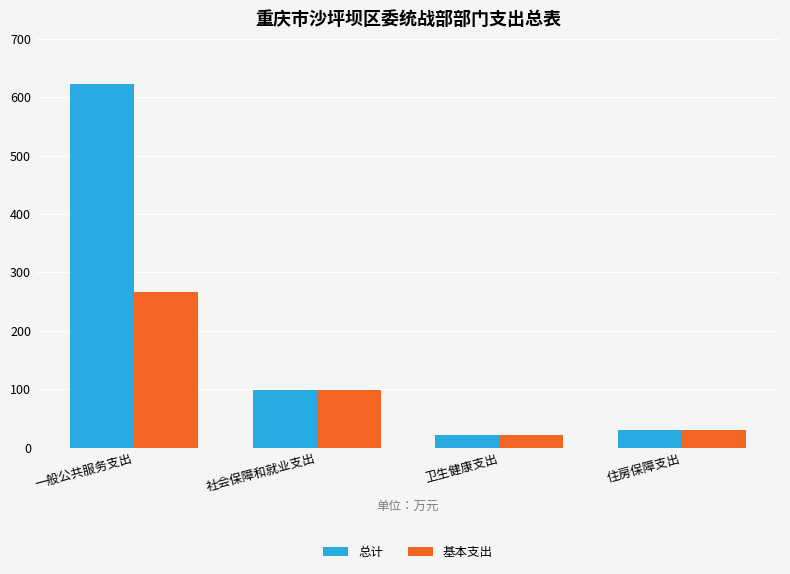

List the series in order of their peak value, lowest first.

基本支出, 总计